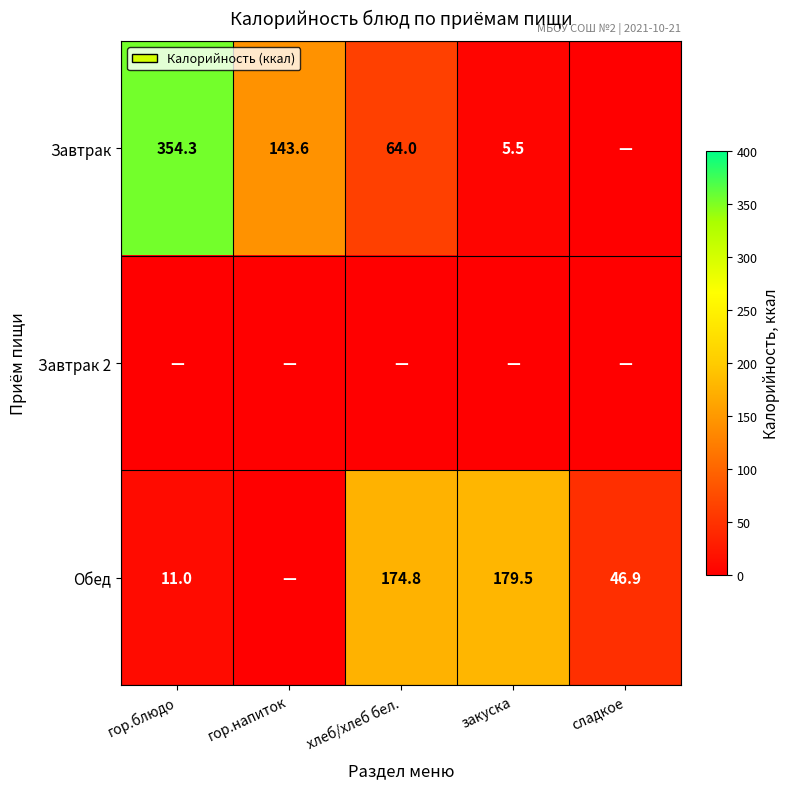

The value of Завтрак at гор.блюдо is 354.3. True or false?

True